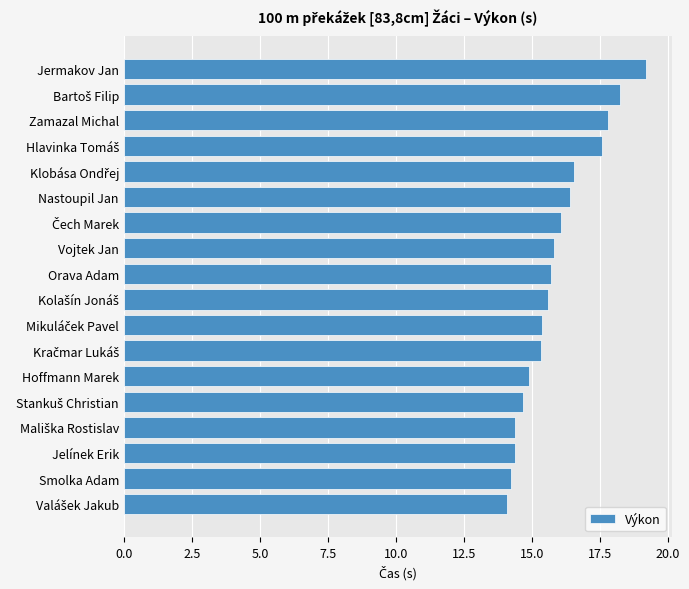

What is the change in value from Smolka Adam to Zamazal Michal?

+3.6